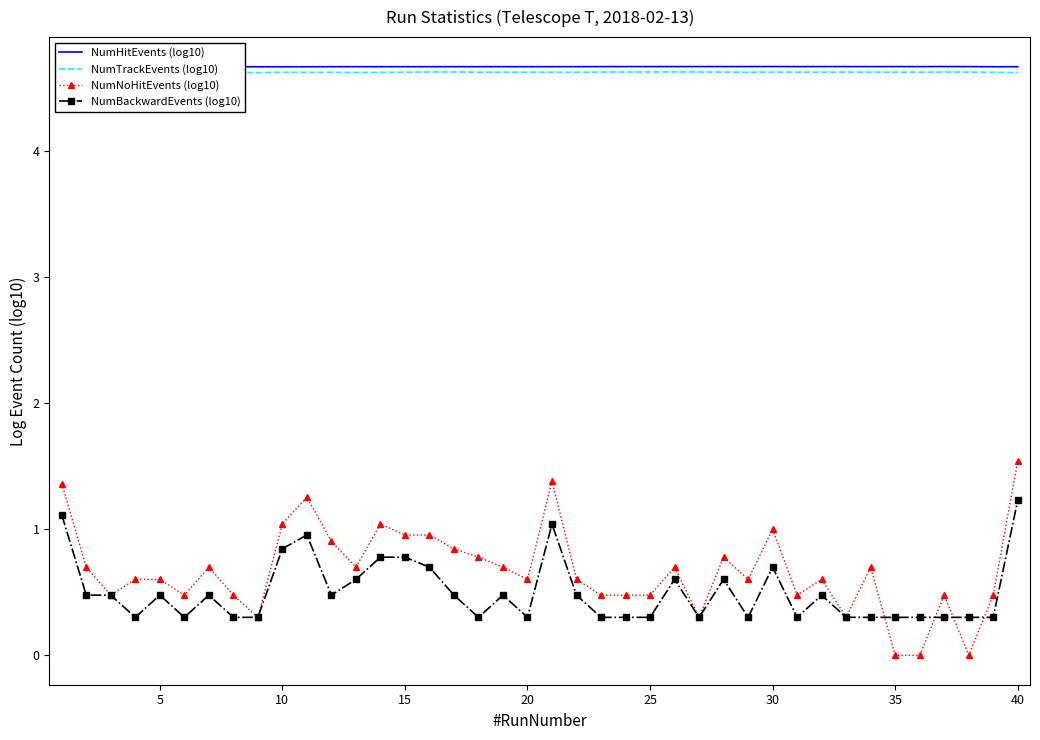

True or false: NumBackwardEvents (log10) has more than 2 interior local peaks.

True